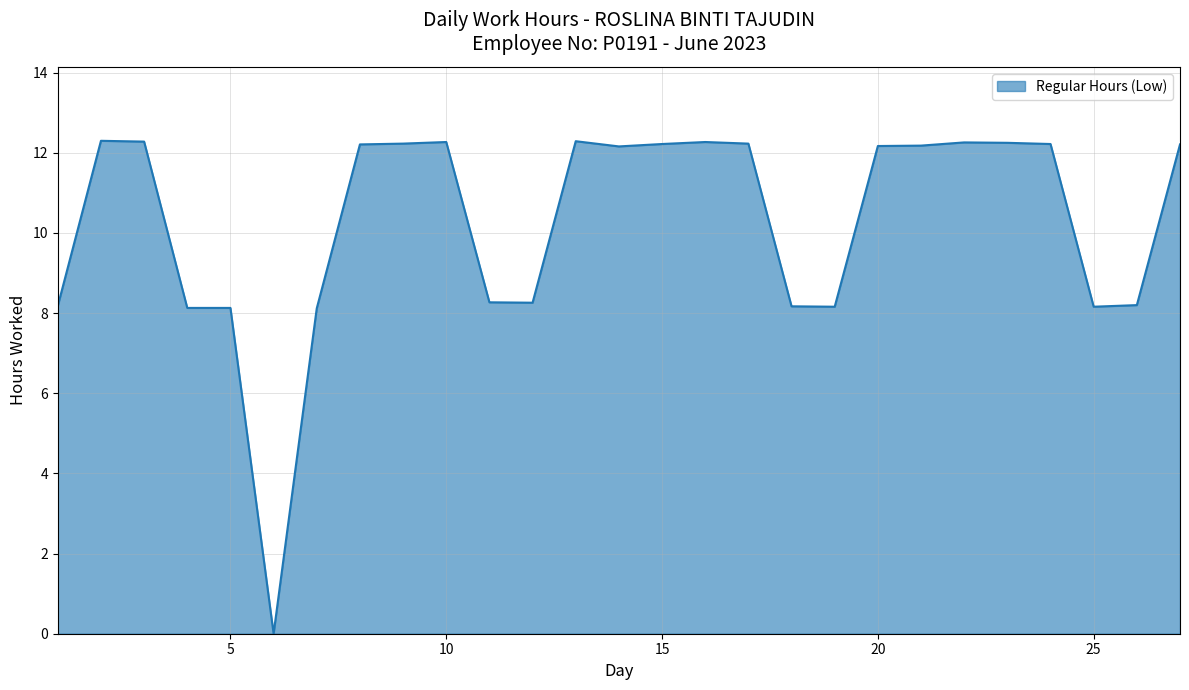

What is the difference between the maximum and minimum values?

12.3